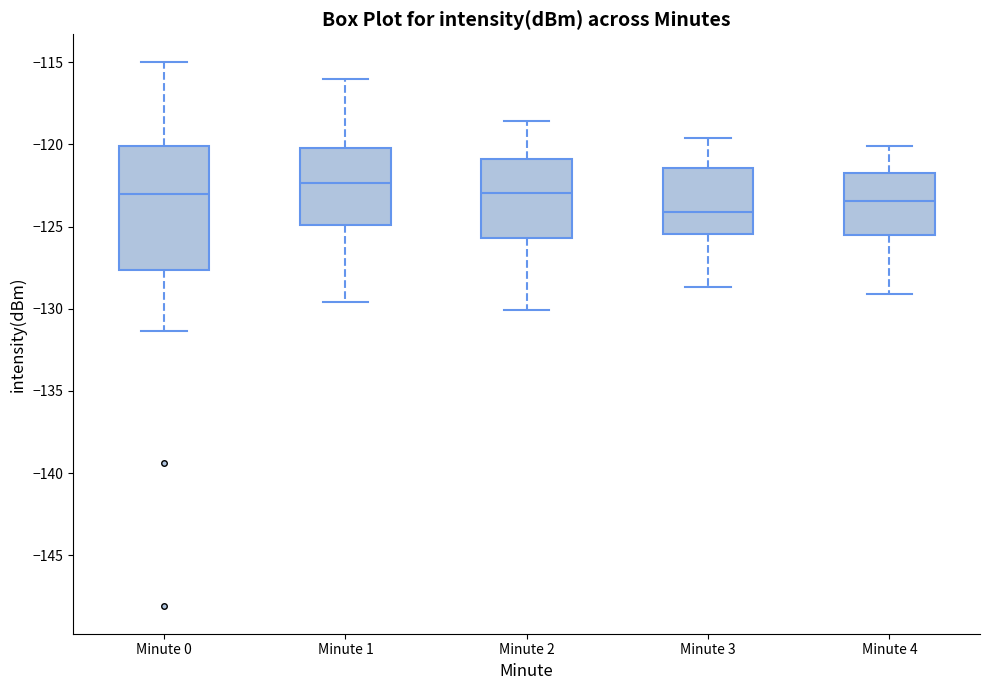

Which box has the lowest median line?

Minute 3